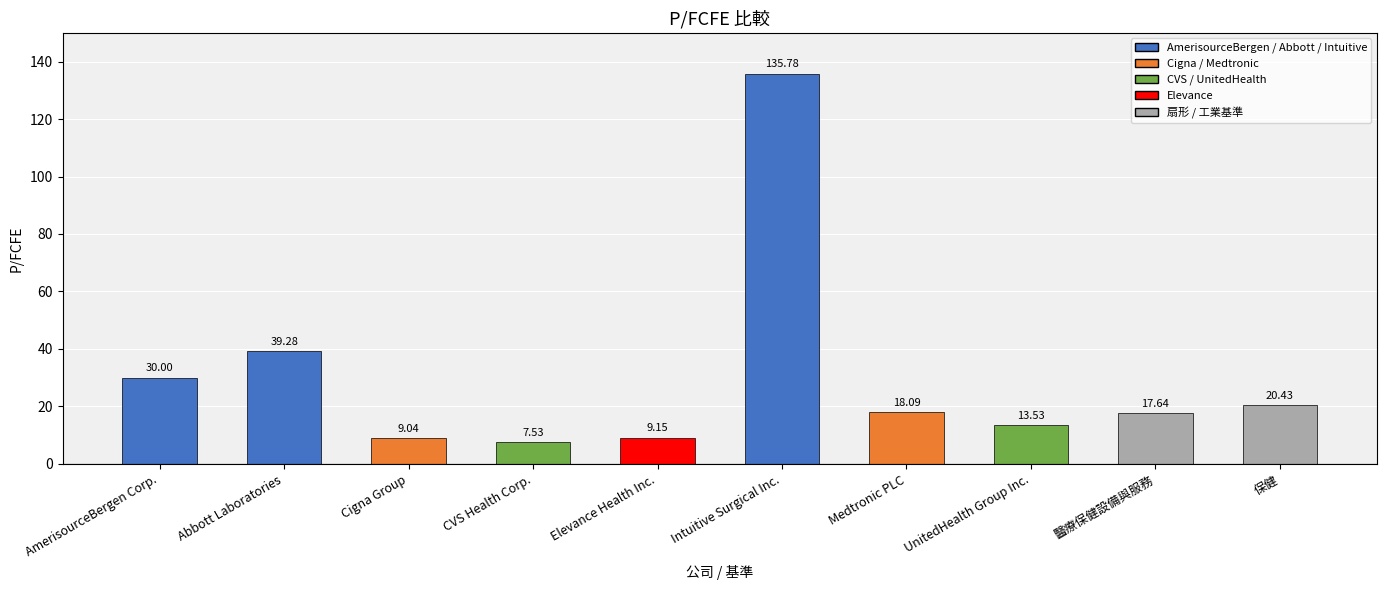

The value at Abbott Laboratories is 39.3. True or false?

True